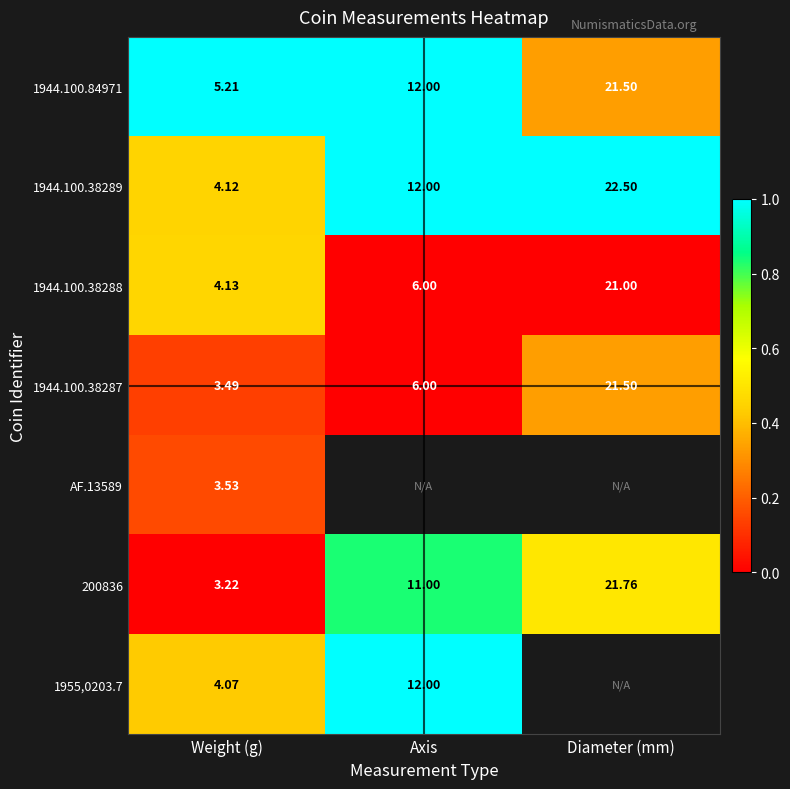

Is the value of 1944.100.38289 at Axis greater than the value of 1944.100.38287 at Axis?

Yes